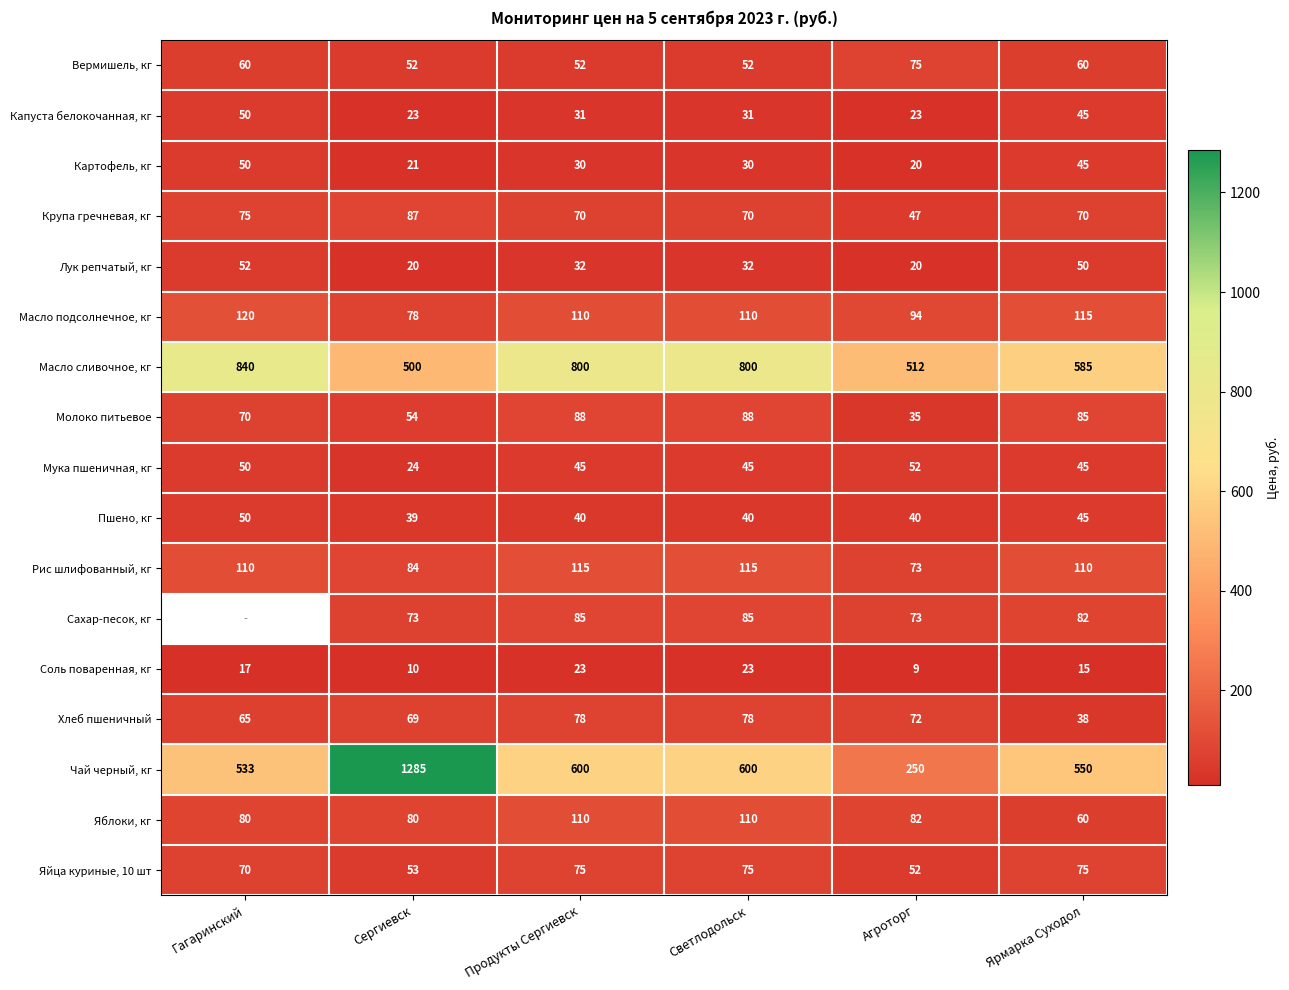

How many values in the Чай черный, кг series are below 600?

3